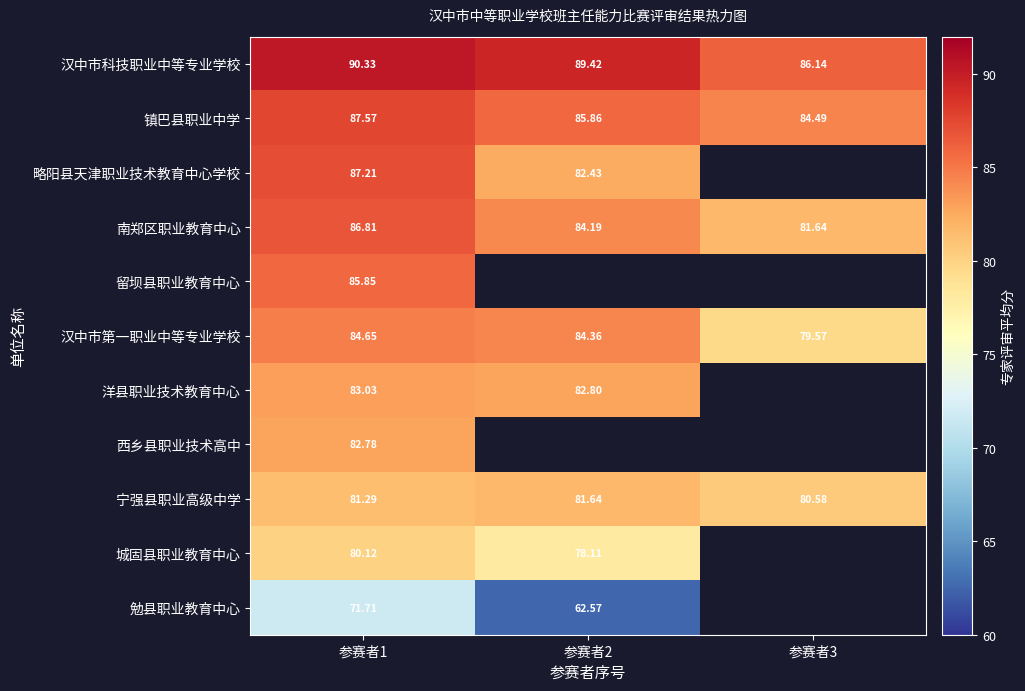

Rank the series at 参赛者1 from lowest to highest value.

勉县职业教育中心, 城固县职业教育中心, 宁强县职业高级中学, 西乡县职业技术高中, 洋县职业技术教育中心, 汉中市第一职业中等专业学校, 留坝县职业教育中心, 南郑区职业教育中心, 略阳县天津职业技术教育中心学校, 镇巴县职业中学, 汉中市科技职业中等专业学校